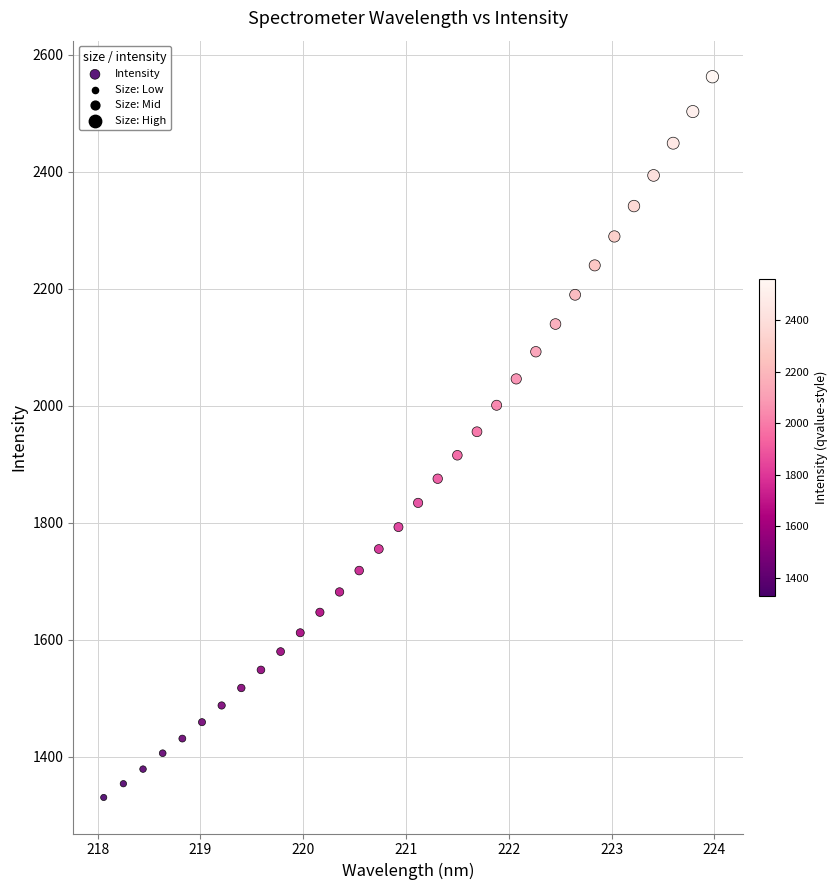

What is the range of X values (max minus min)?

5.9